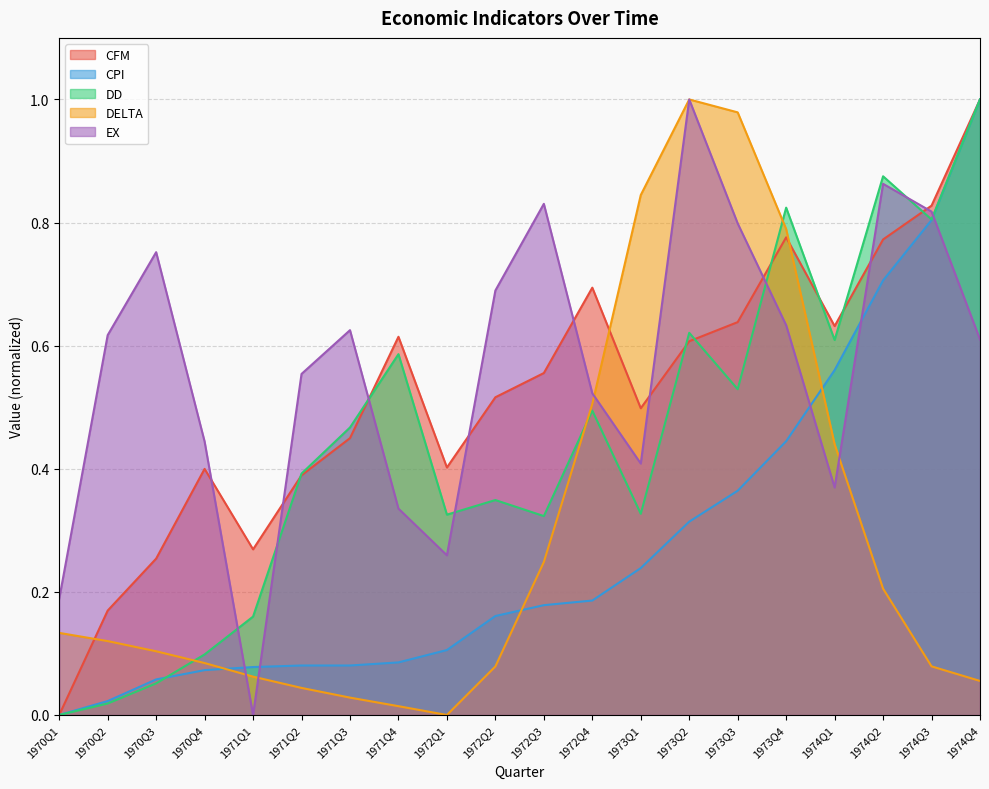

Reading left to right, extract all data points from this chart.

CFM: 0.0	0.2	0.3	0.4	0.3	0.4	0.4	0.6	0.4	0.5	0.6	0.7	0.5	0.6	0.6	0.8	0.6	0.8	0.8	1.0
CPI: 0.0	0.0	0.1	0.1	0.1	0.1	0.1	0.1	0.1	0.2	0.2	0.2	0.2	0.3	0.4	0.4	0.6	0.7	0.8	1.0
DD: 0.0	0.0	0.1	0.1	0.2	0.4	0.5	0.6	0.3	0.3	0.3	0.5	0.3	0.6	0.5	0.8	0.6	0.9	0.8	1.0
DELTA: 0.1	0.1	0.1	0.1	0.1	0.0	0.0	0.0	0.0	0.1	0.2	0.5	0.8	1.0	1.0	0.8	0.4	0.2	0.1	0.1
EX: 0.2	0.6	0.8	0.4	0.0	0.6	0.6	0.3	0.3	0.7	0.8	0.5	0.4	1.0	0.8	0.6	0.4	0.9	0.8	0.6